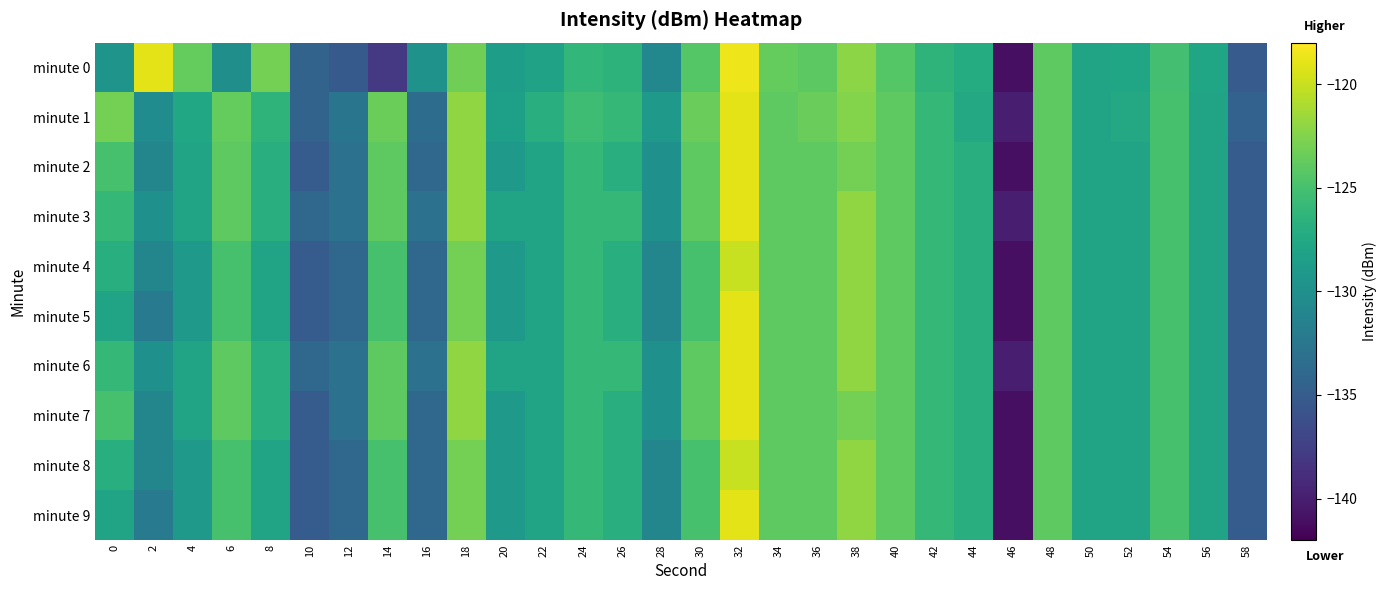

Count the number of data series in this chart.

10